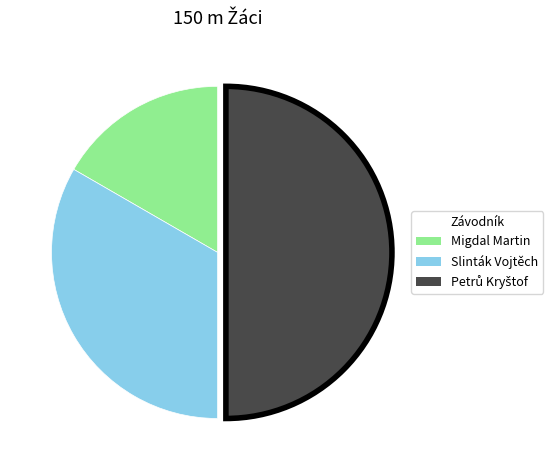

Which category has the smallest portion of the pie?

Migdal Martin